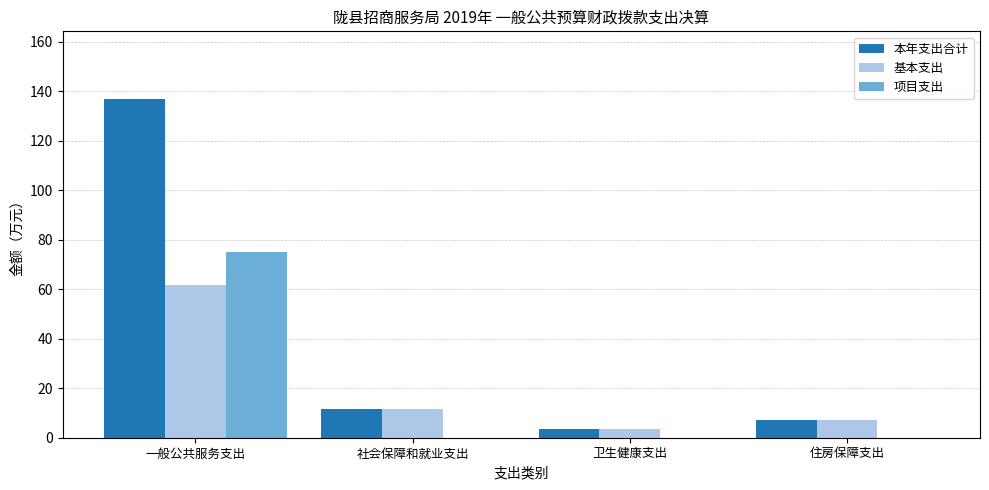

What is the maximum value for 基本支出?

61.8